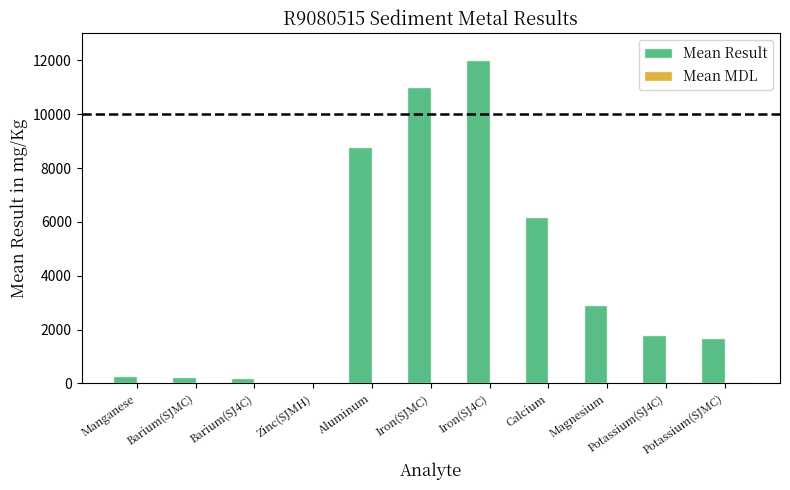

The value of Mean Result at Iron(SJ4C) is 12000.0. True or false?

True